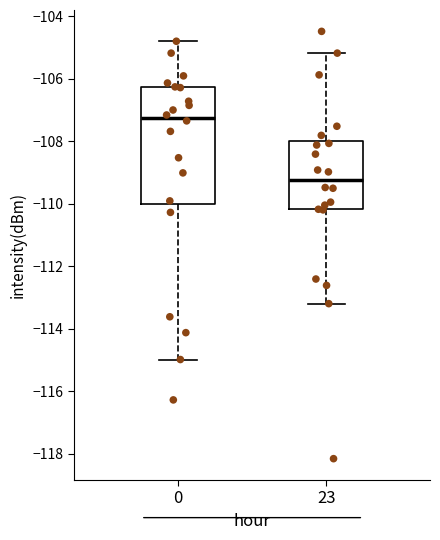

Where does the upper whisker of the box at x = 0 end on the y-axis? The values are not printed on the chart, so give them approximately, as read against the axis.

-104.8